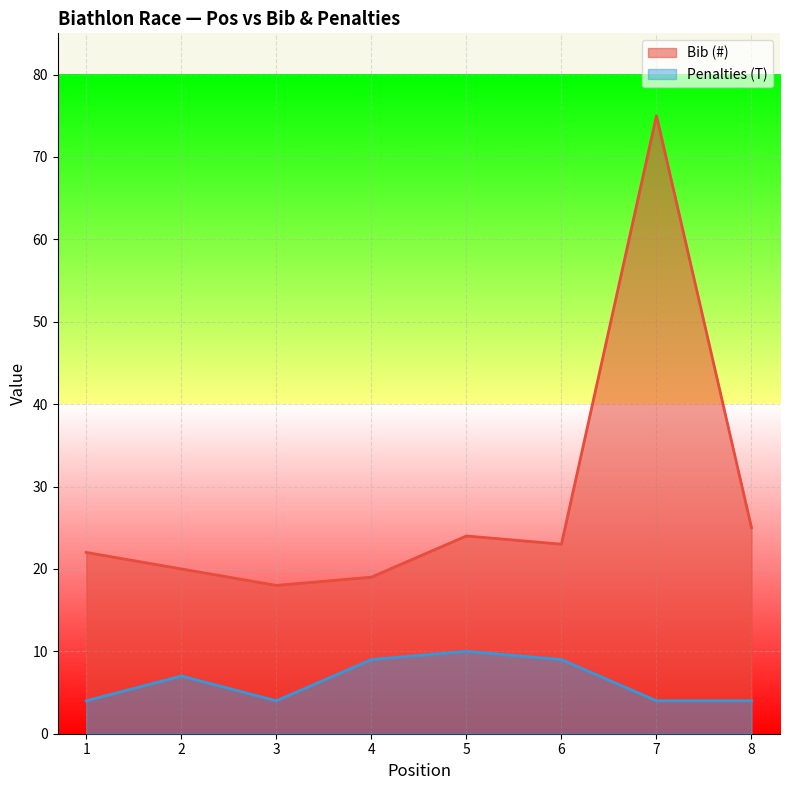

True or false: Bib (#) and Penalties (T) cross at least once.

False